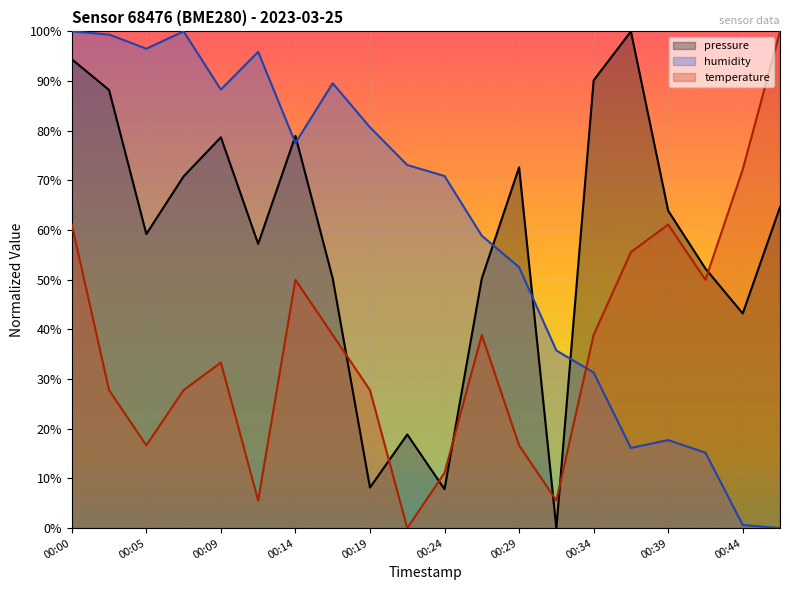

How many lines are shown in the chart?

3